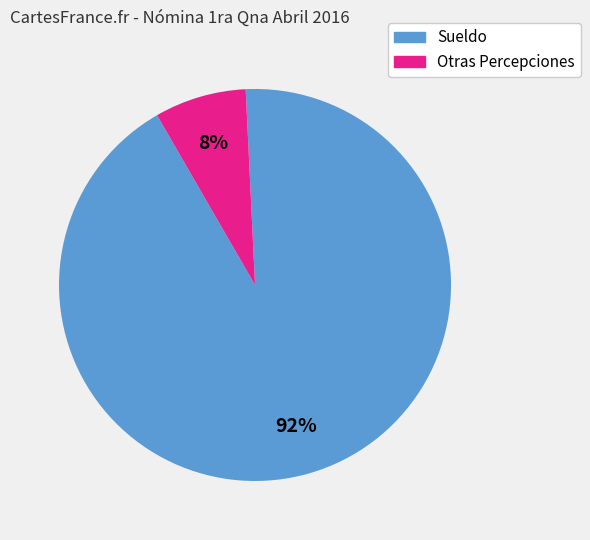

How many slices are in this pie chart?

2